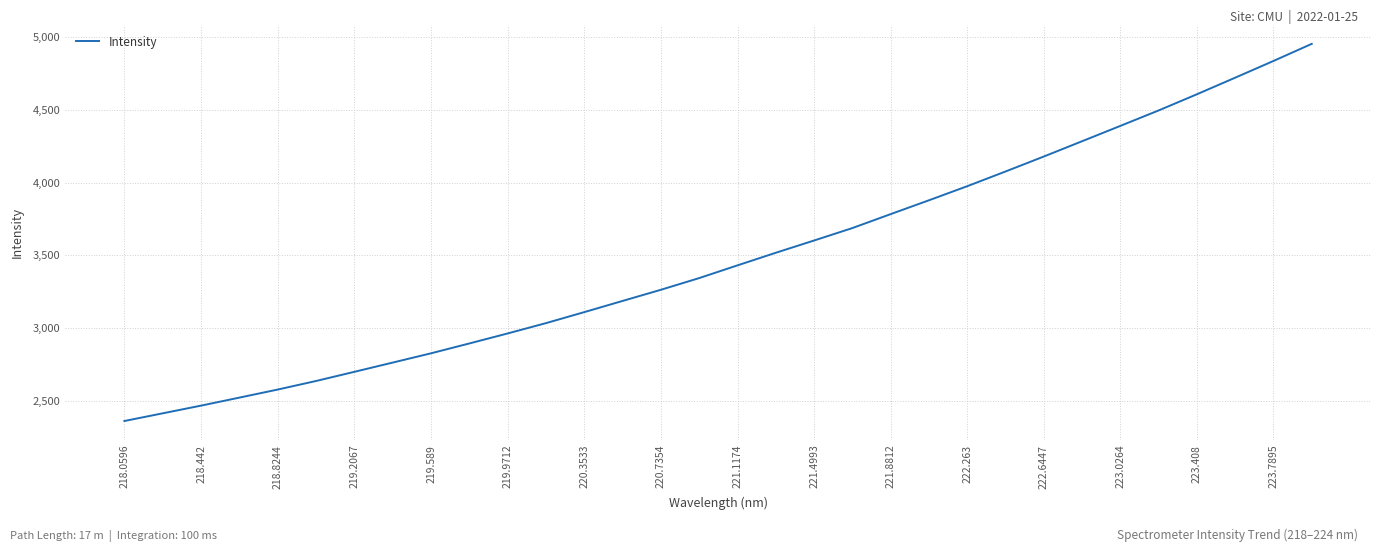

What is the minimum value shown in the chart?

2361.5